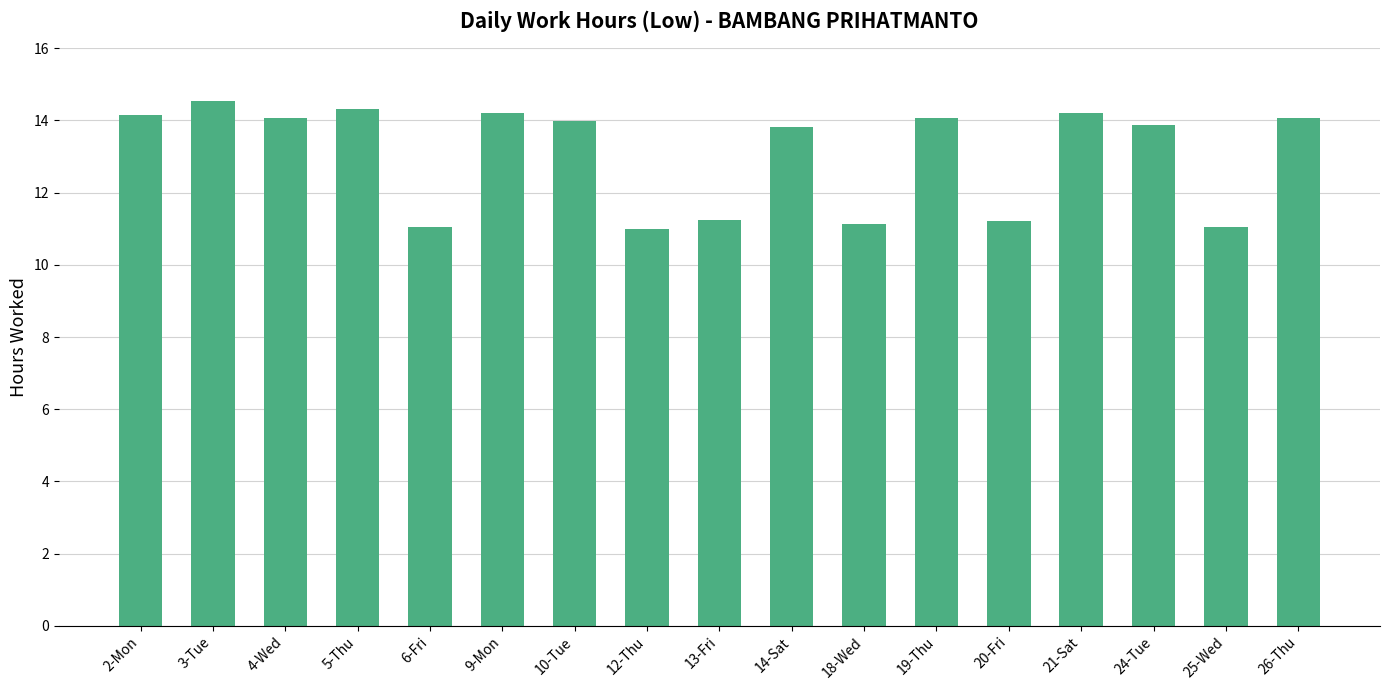

What value does the data have at 19-Thu?

14.1